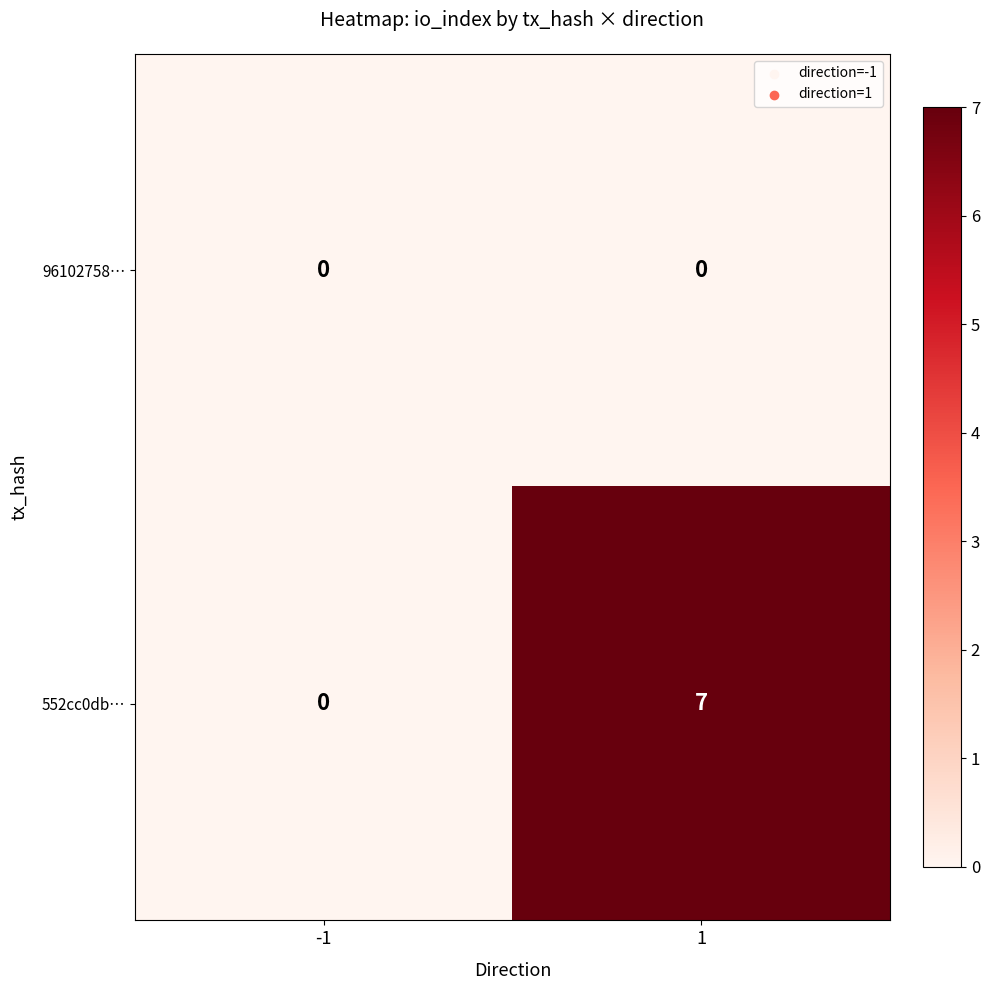

Reading right to left, what are all the values shown in this chart?

96102758…: 0	0
552cc0db…: 7	0